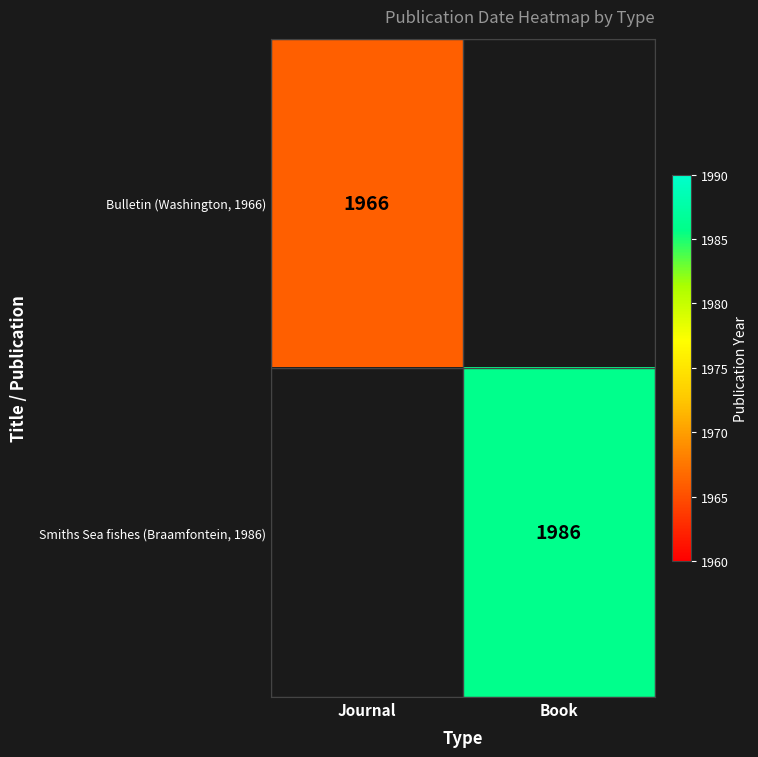

The value of Smiths Sea fishes (Braamfontein, 1986) at Book is 3170. True or false?

False